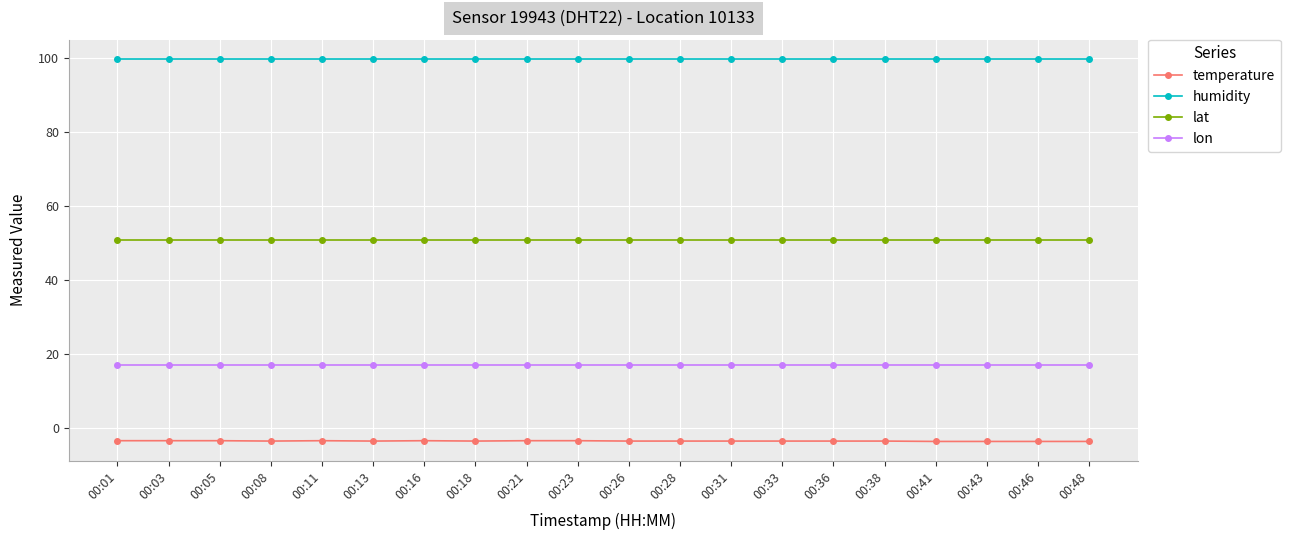

What is the approximate value of humidity at 00:11?

99.9